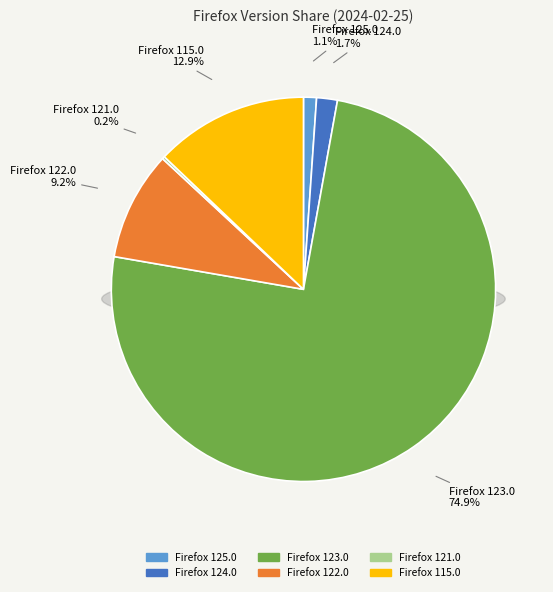

Combined, do Firefox 124.0 and Firefox 115.0 account for over 50%?

No